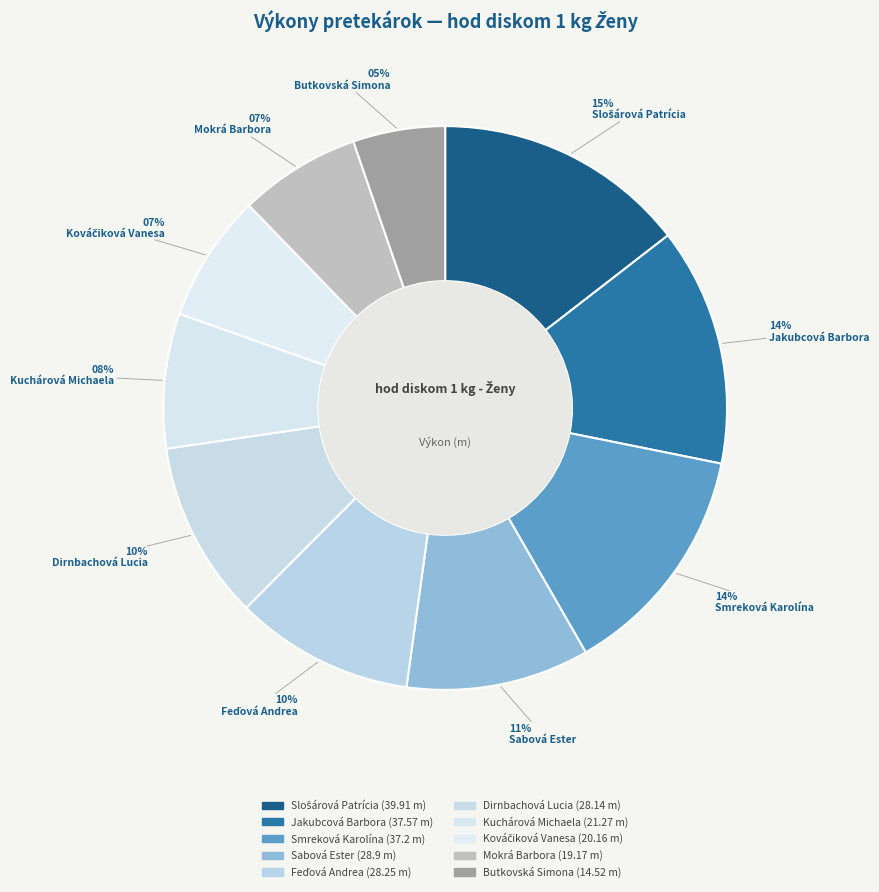

Is the sum of Kuchárová Michaela and Sabová Ester greater than half?

No